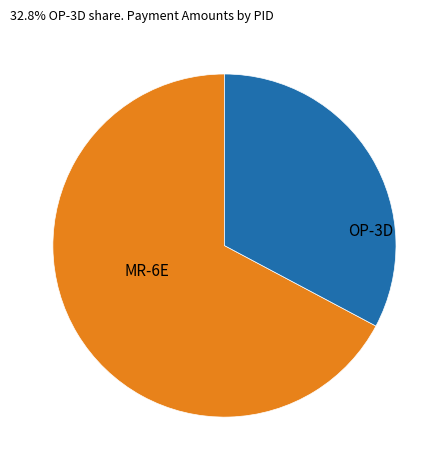

Is there a majority slice in this chart?

Yes